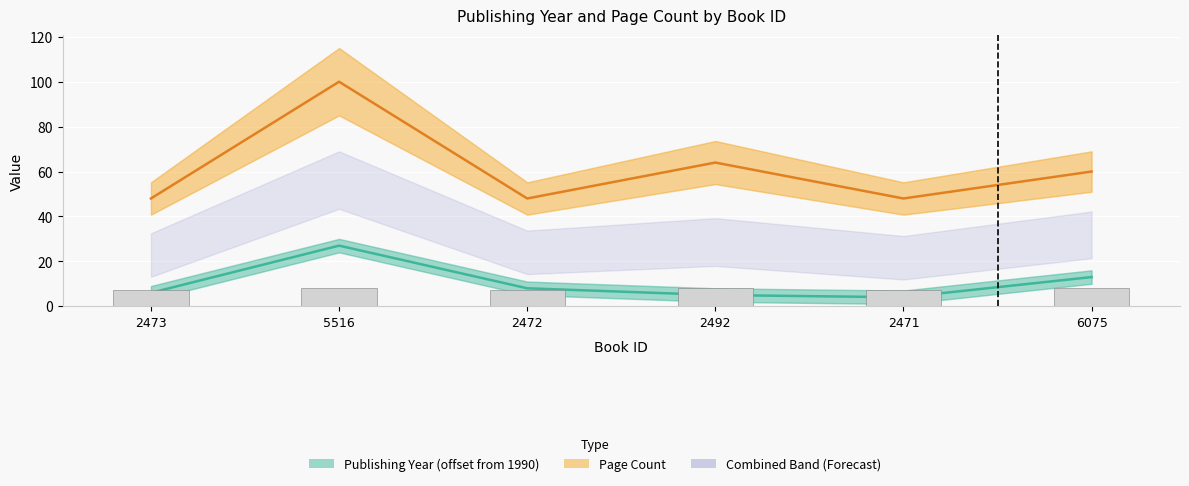

How many groups of bars are there?

6